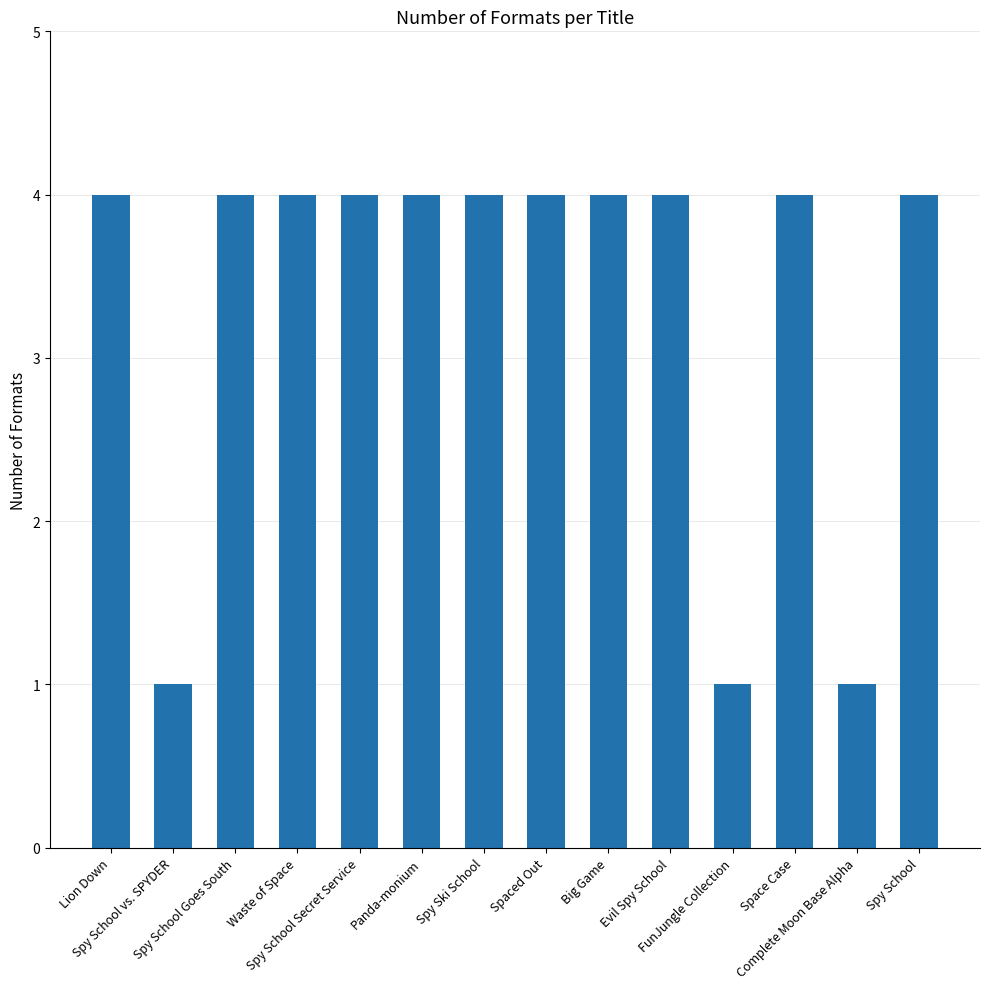

What is the ratio of the value at Big Game to the value at Complete Moon Base Alpha?

4.0